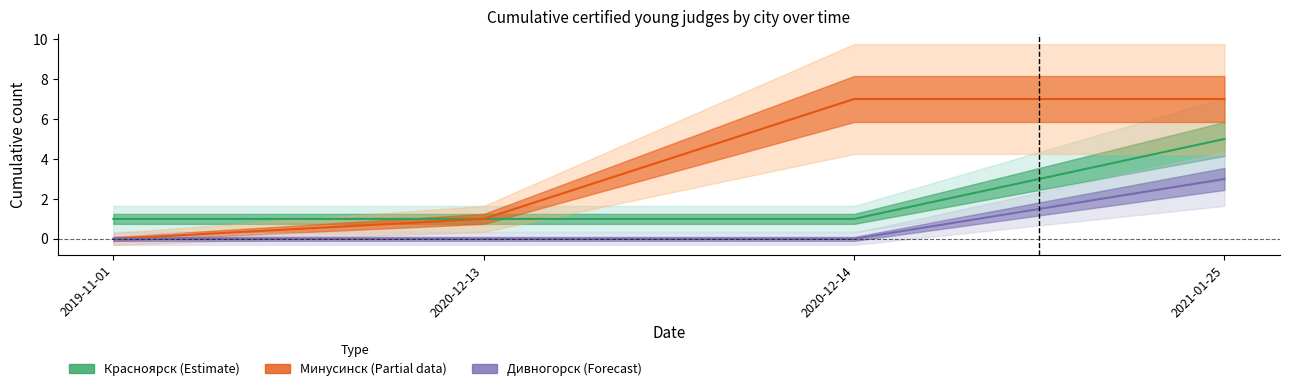

Is it true that Красноярск equals 0 at 2020-12-14?

False